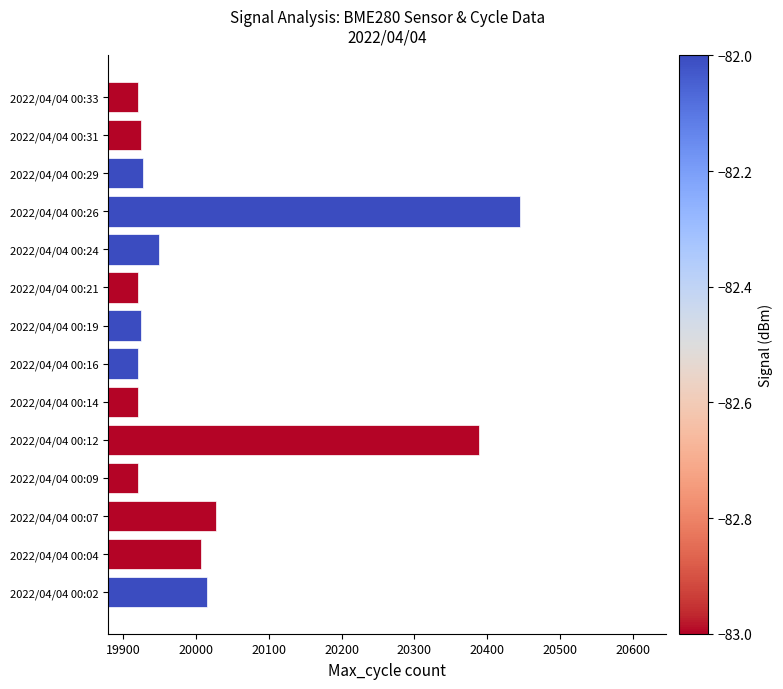

What is the minimum value shown in the chart?

19920